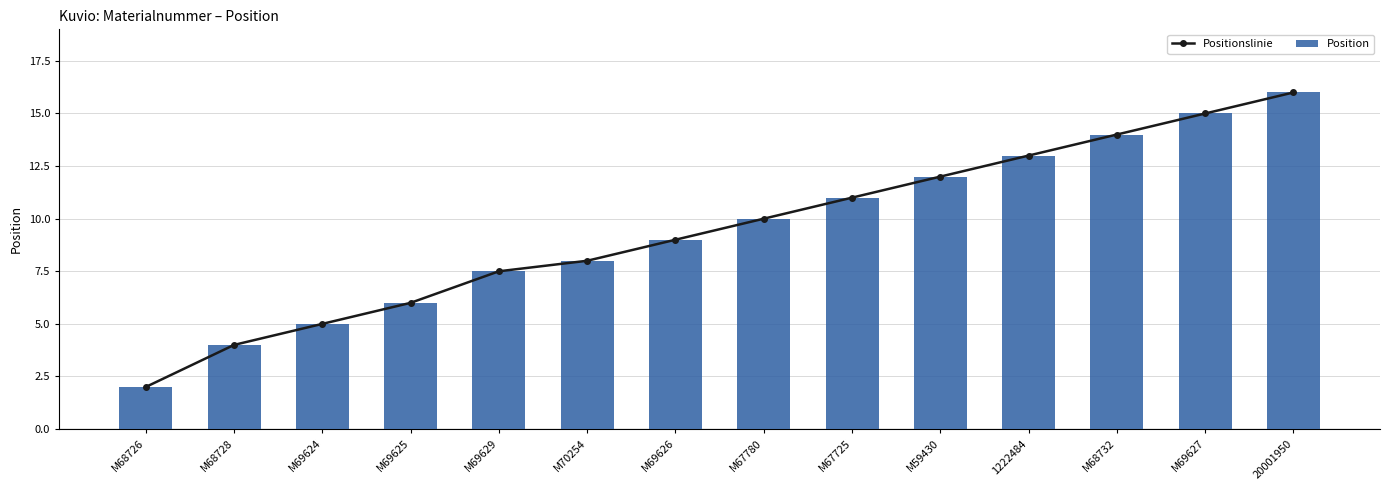

Where is Positionslinie nearest to the value 9?

M69626